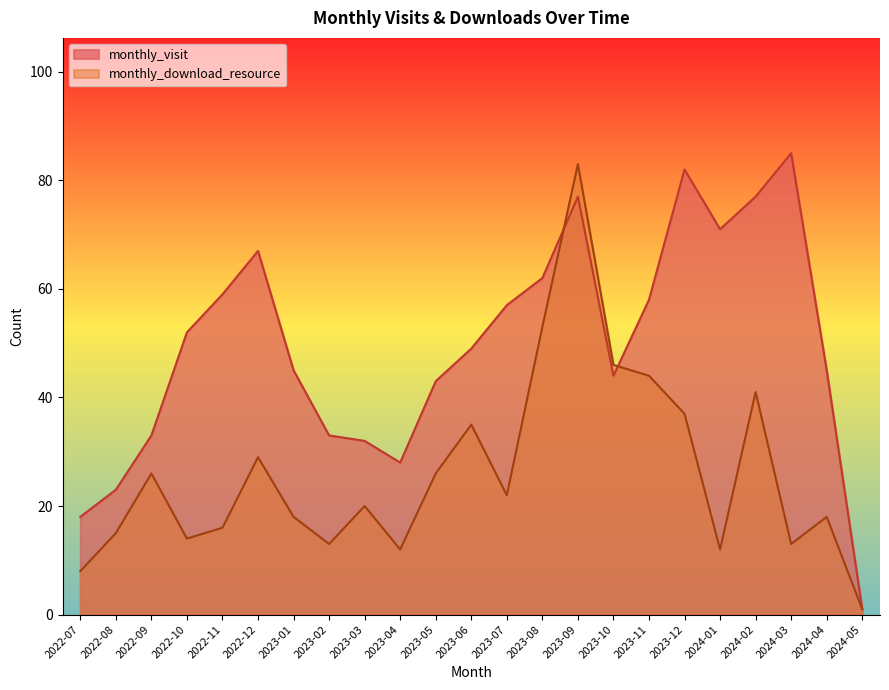

What is the total value across all series at 2022-08?

38